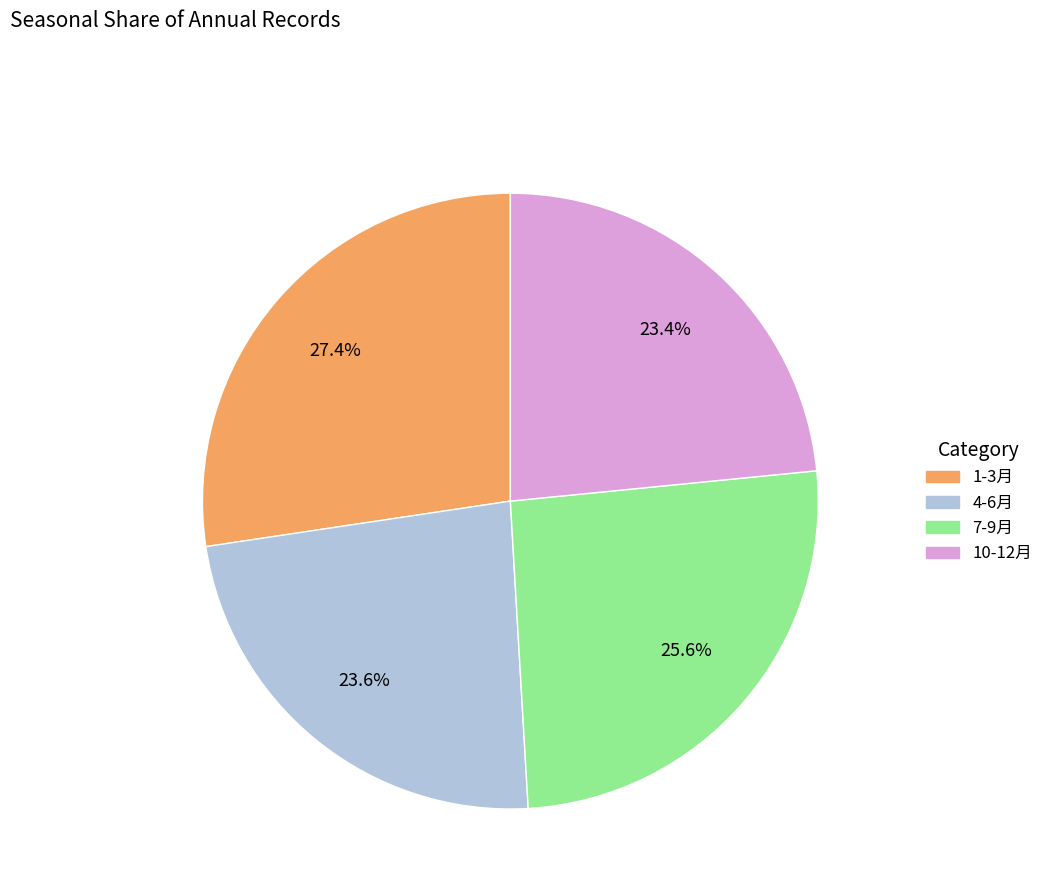

Is there any slice that represents more than half of the pie?

No